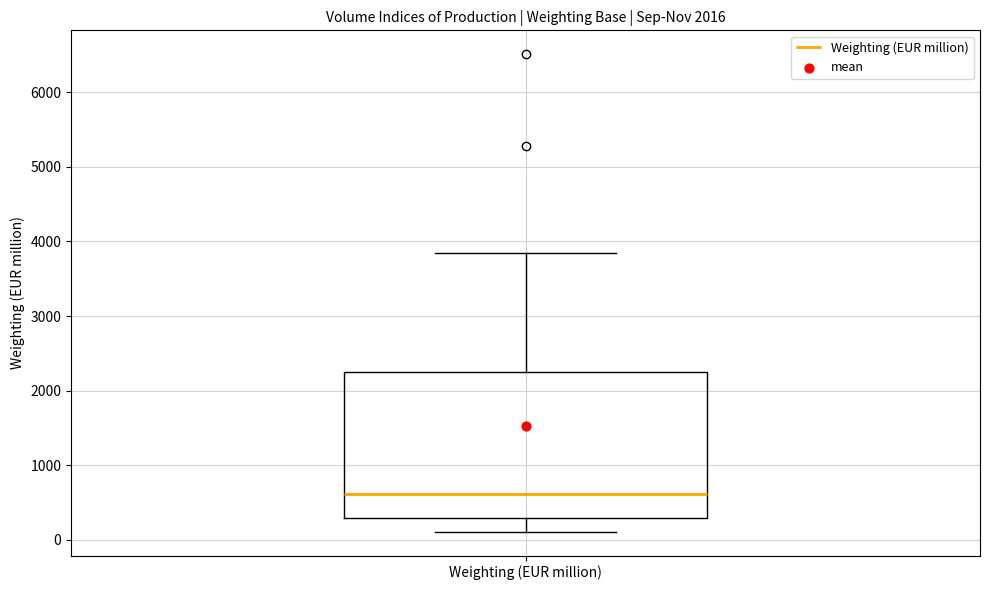

Read this box plot against the y-axis: the position of the median line, the range covered by the box, and the ends of both whiskers. The values are not printed on the chart, so give them approximately, as read against the axis.

median 600, box 300 to 2200, whiskers 100 to 3800